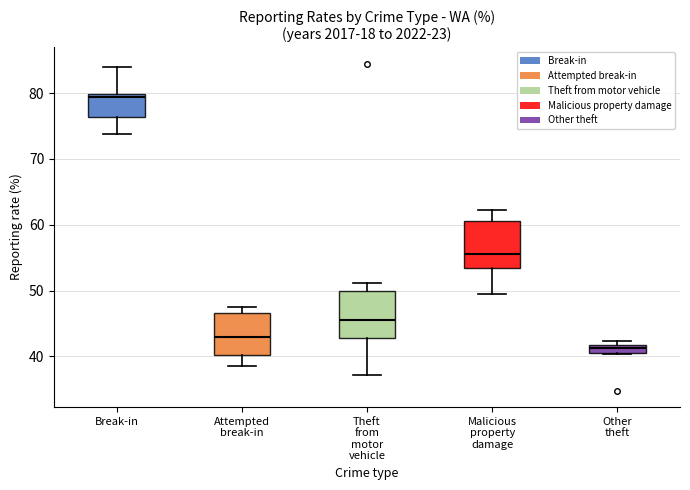

Which box's median line is the lowest?

Other theft